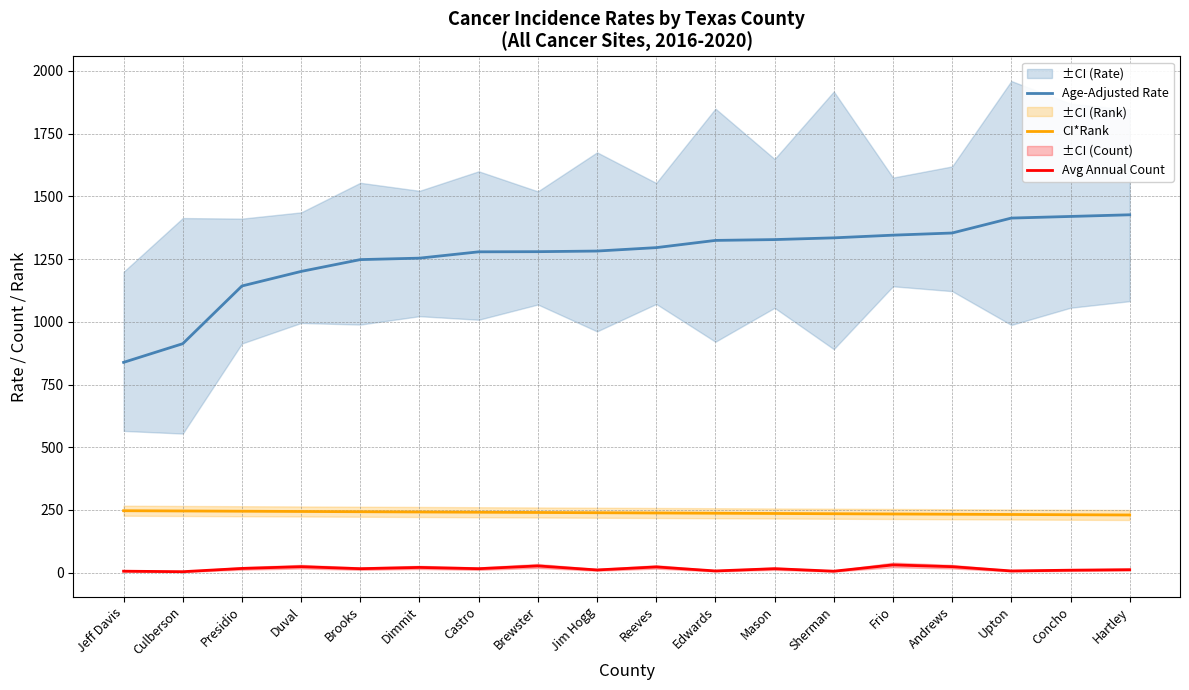

Reading left to right, what are all the values shown in this chart?

Age-Adjusted Rate: 838.3	912.7	1142.7	1200.7	1247.8	1253.6	1278.8	1279.4	1281.9	1295.5	1324.3	1327.6	1334.5	1345.2	1353.8	1413.3	1419.8	1426.4
CI*Rank: 247.0	246.0	245.0	244.0	243.0	242.0	241.0	240.0	239.0	238.0	237.0	236.0	235.0	234.0	233.0	232.0	231.0	230.0
Avg Annual Count: 6.0	4.0	17.0	24.0	16.0	21.0	16.0	27.0	11.0	23.0	7.0	16.0	6.0	31.0	24.0	7.0	10.0	12.0